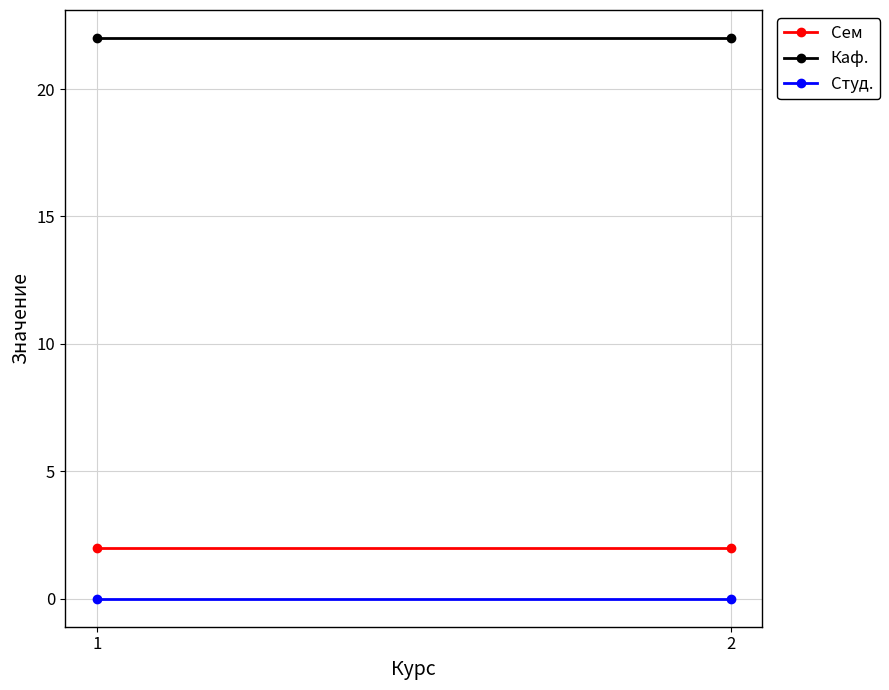

At which label does Сем reach its peak?

1